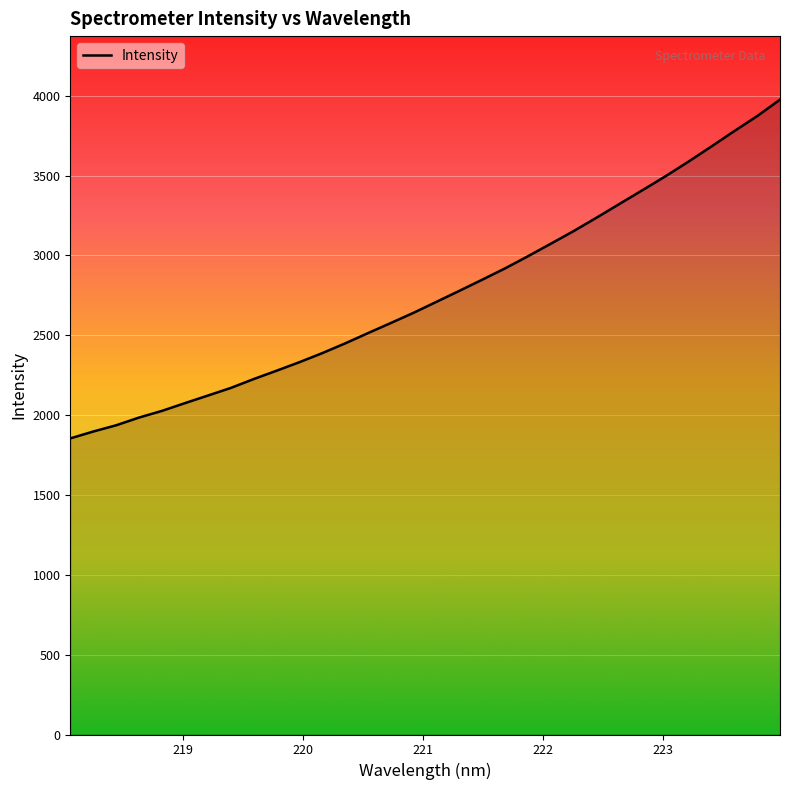

What is the maximum value shown in the chart?

3975.4